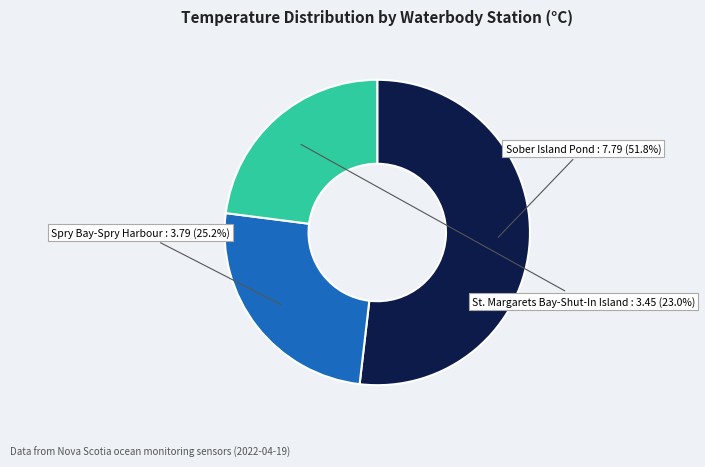

To the nearest percent, what is the difference between the Spry Bay-Spry Harbour and St. Margarets Bay-Shut-In Island slice percentages?

2%